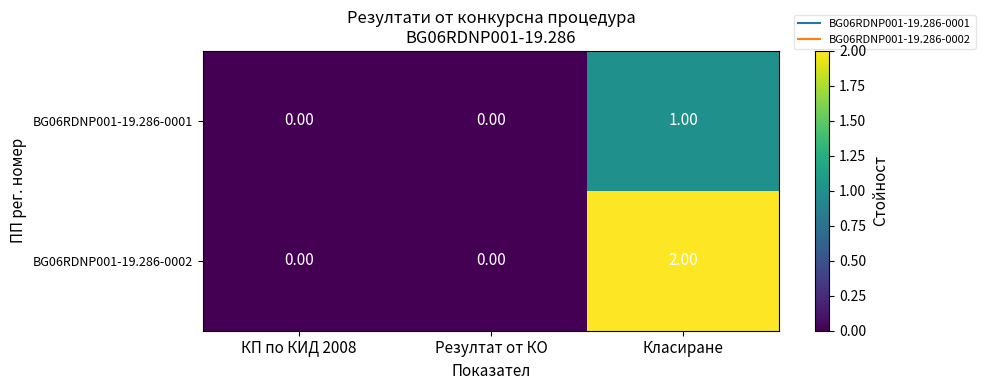

Between КП по КИД 2008 and Класиране, which series saw the biggest shift?

BG06RDNP001-19.286-0002